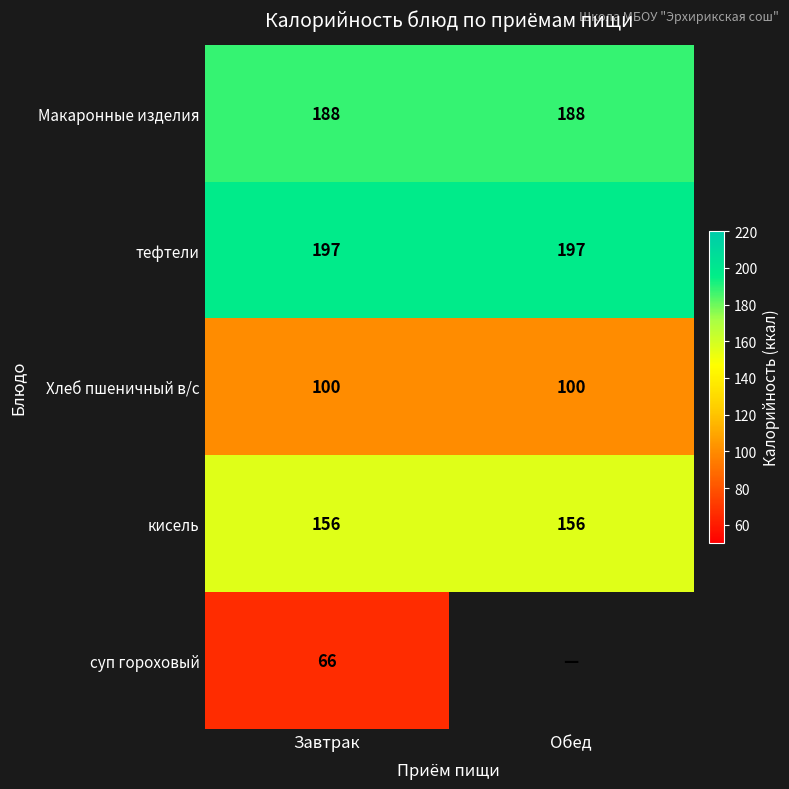

The тефтели series shows 106 at Завтрак. True or false?

False